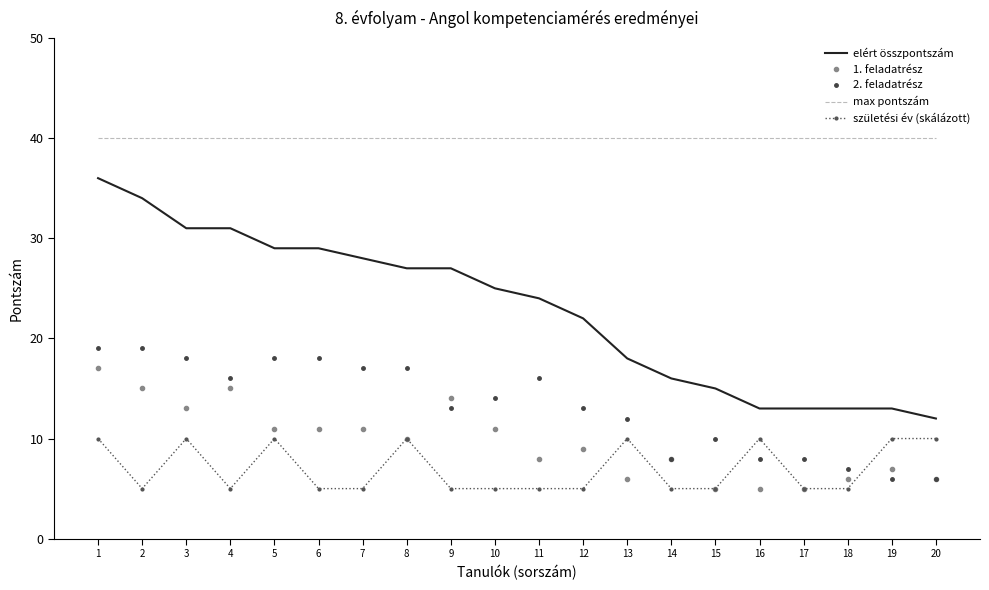

Is the value of max pontszám at 18 greater than the value of elért összpontszám at 7?

Yes